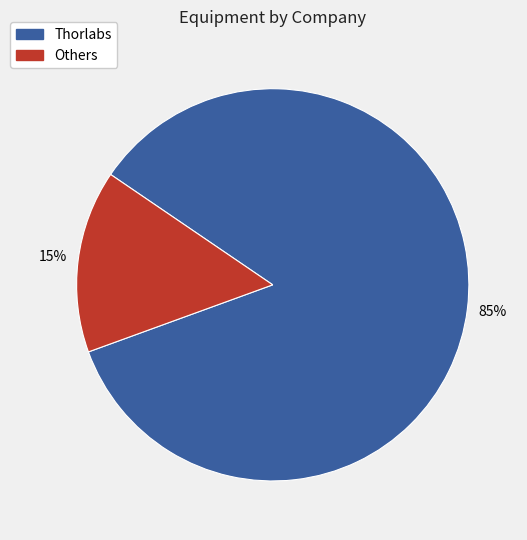

Is there a majority slice in this chart?

Yes